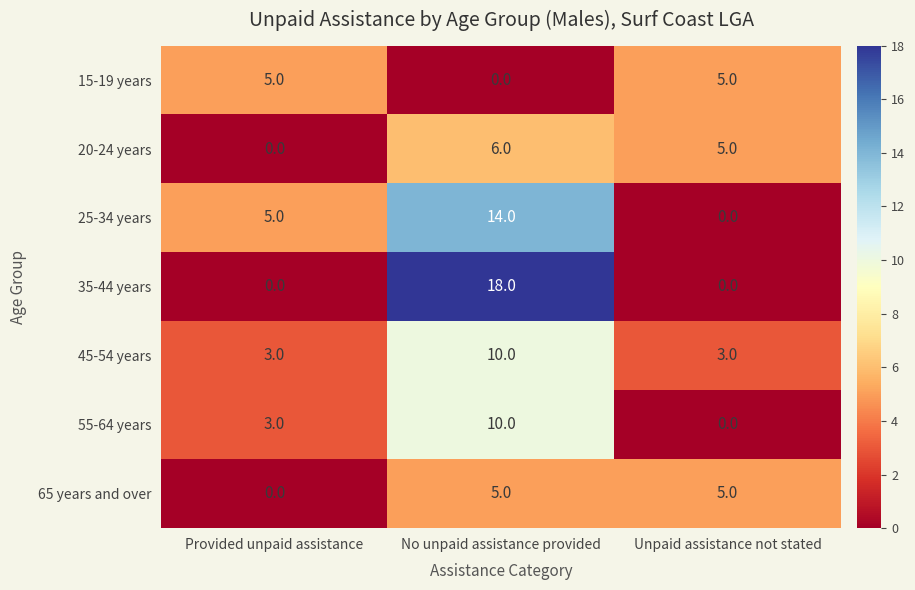

List the labels in order of 20-24 years value, smallest first.

Provided unpaid assistance, Unpaid assistance not stated, No unpaid assistance provided